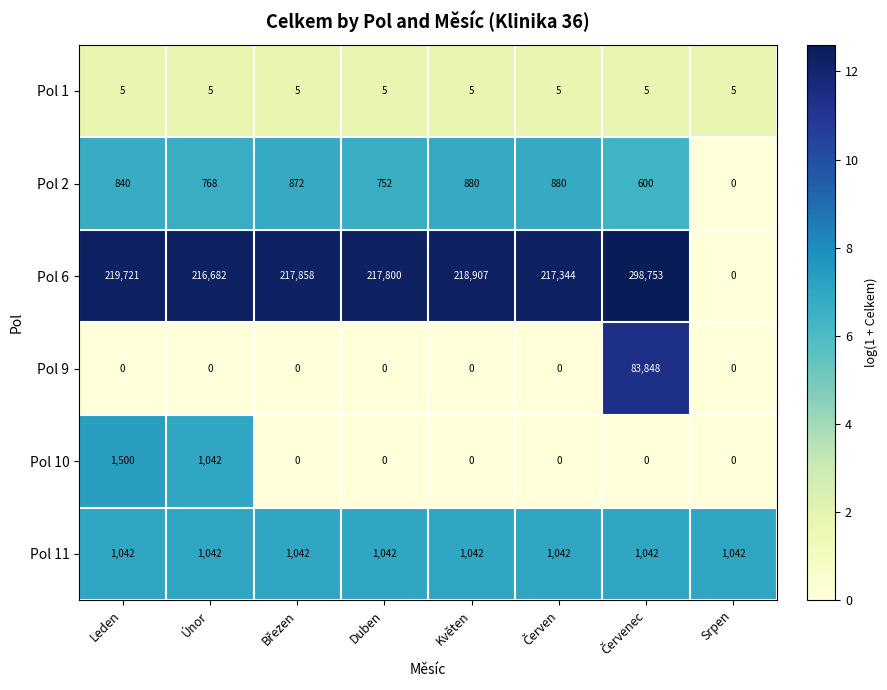

Which series has the widest spread of values?

Pol 6